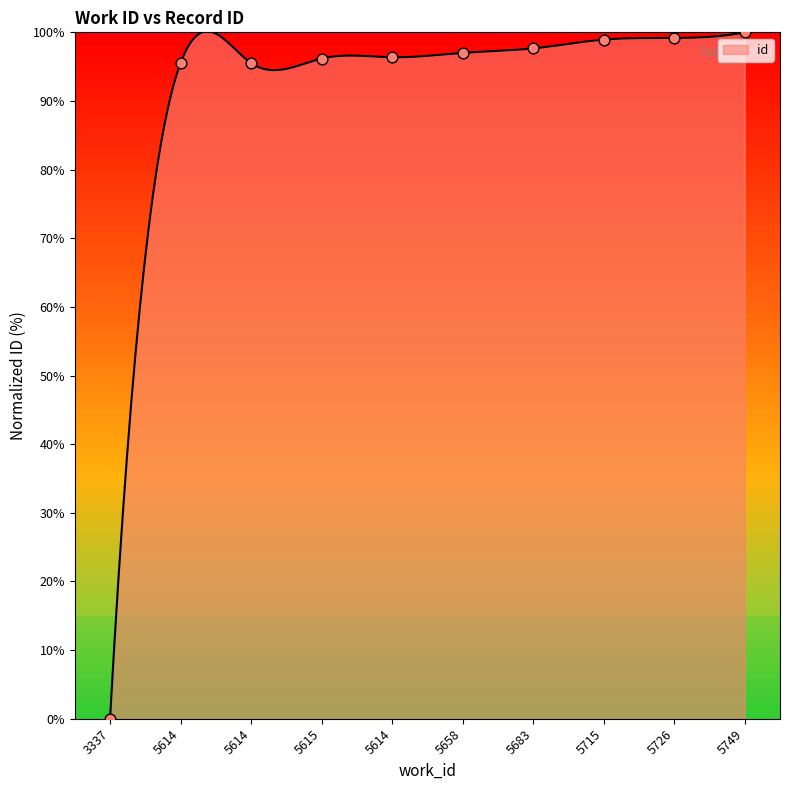

Which has a higher value, 5614 or 5614?

5614